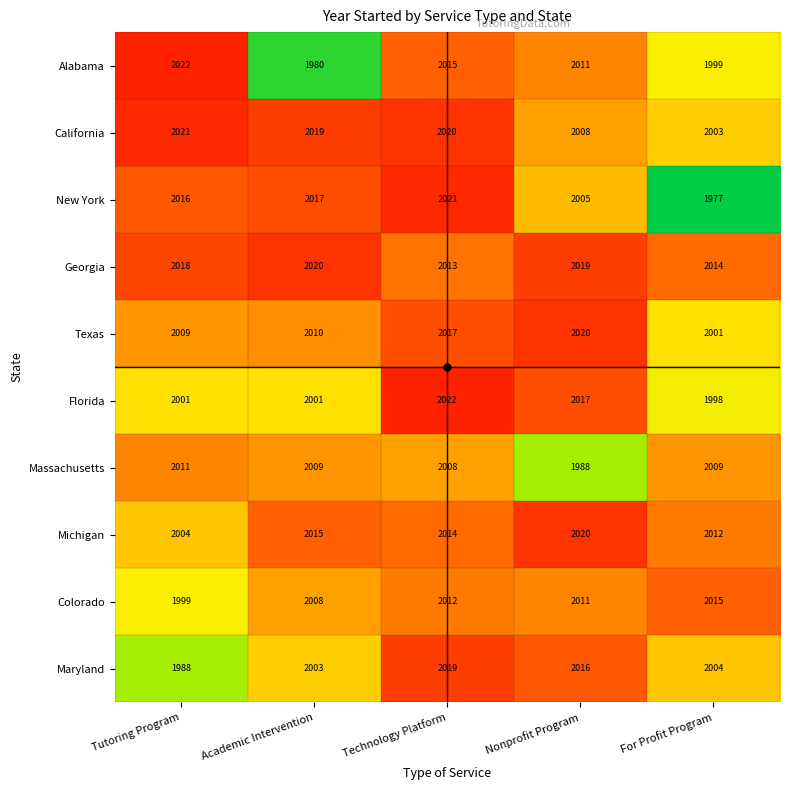

What is the difference between the maximum and second lowest values in the Michigan series?

8